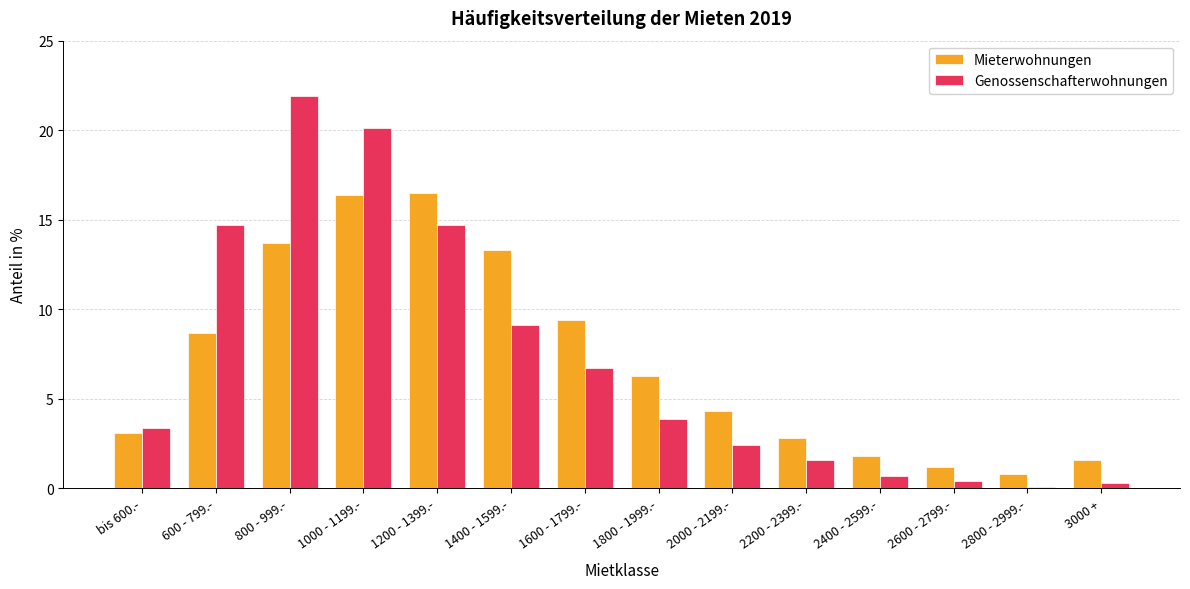

What is the spread (max minus min) of values at 2400 - 2599.-?

1.1